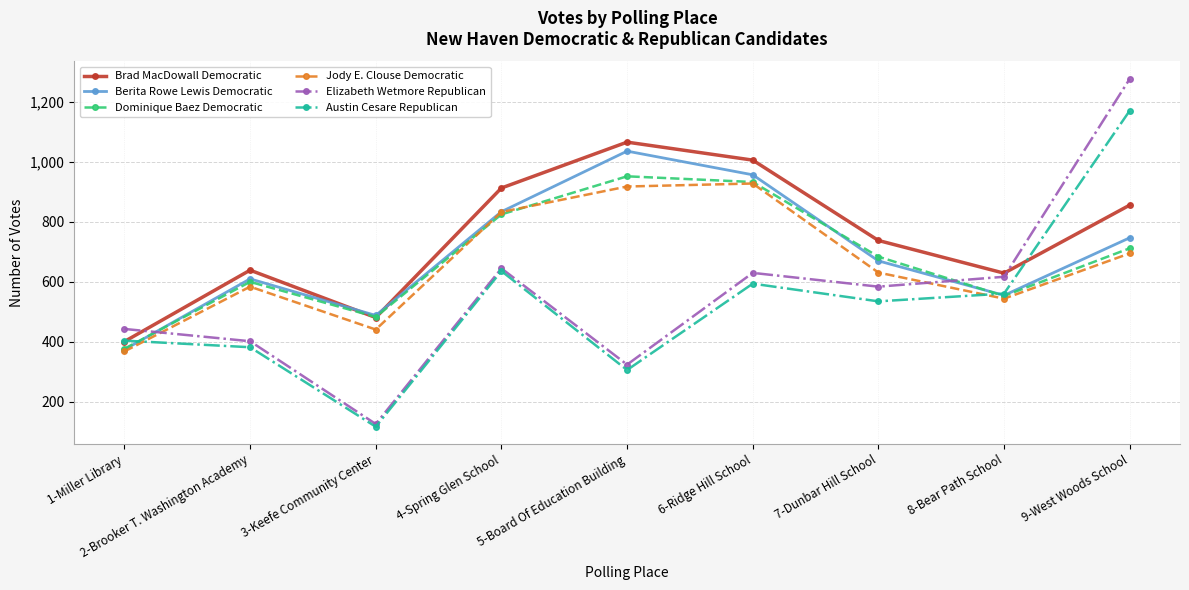

True or false: Berita Rowe Lewis Democratic has a value of 908 at 2-Brooker T. Washington Academy.

False